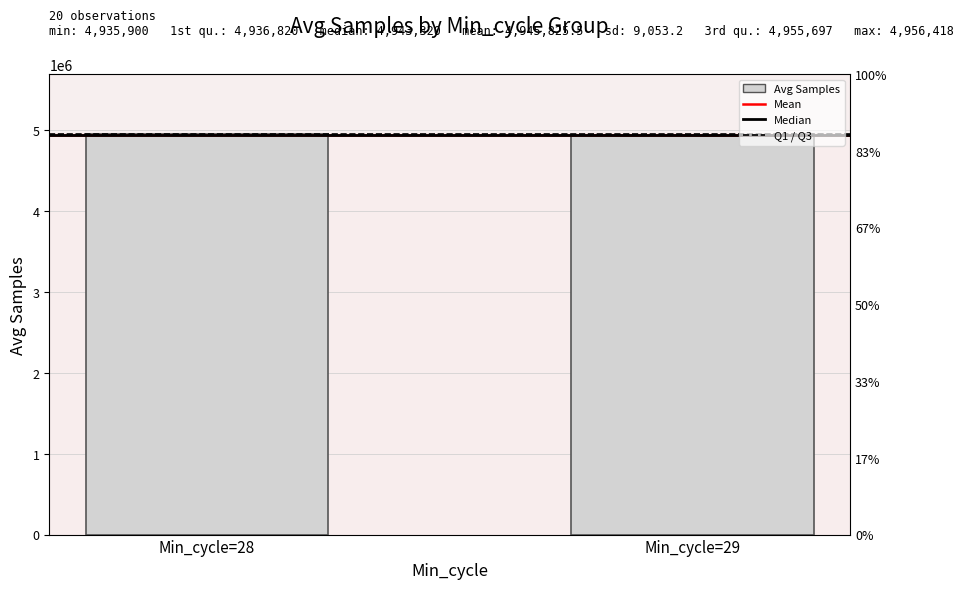

True or false: 1st Qu. has a value of 4936820.2 at Min_cycle=28.

True